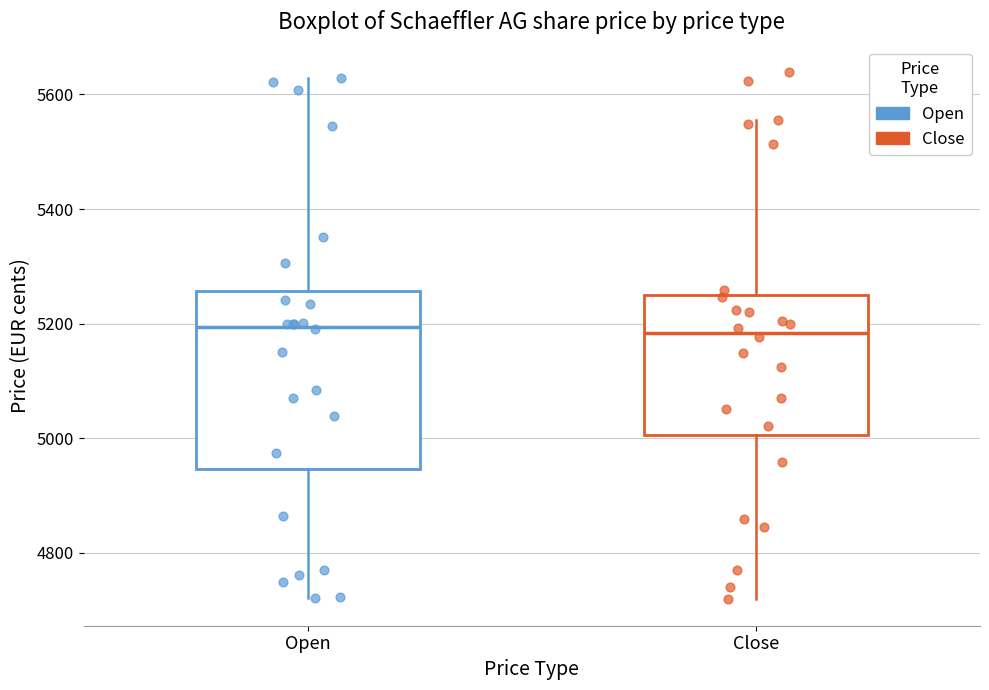

Reading left to right, read every box against the y-axis: the position of its median line, the range the box covers, and the ends of its whiskers. The values are not printed on the chart, so give them approximately, as read against the axis.

Open: median 5200, box 4940 to 5260, whiskers 4720 to 5620
Close: median 5180, box 5000 to 5260, whiskers 4720 to 5560